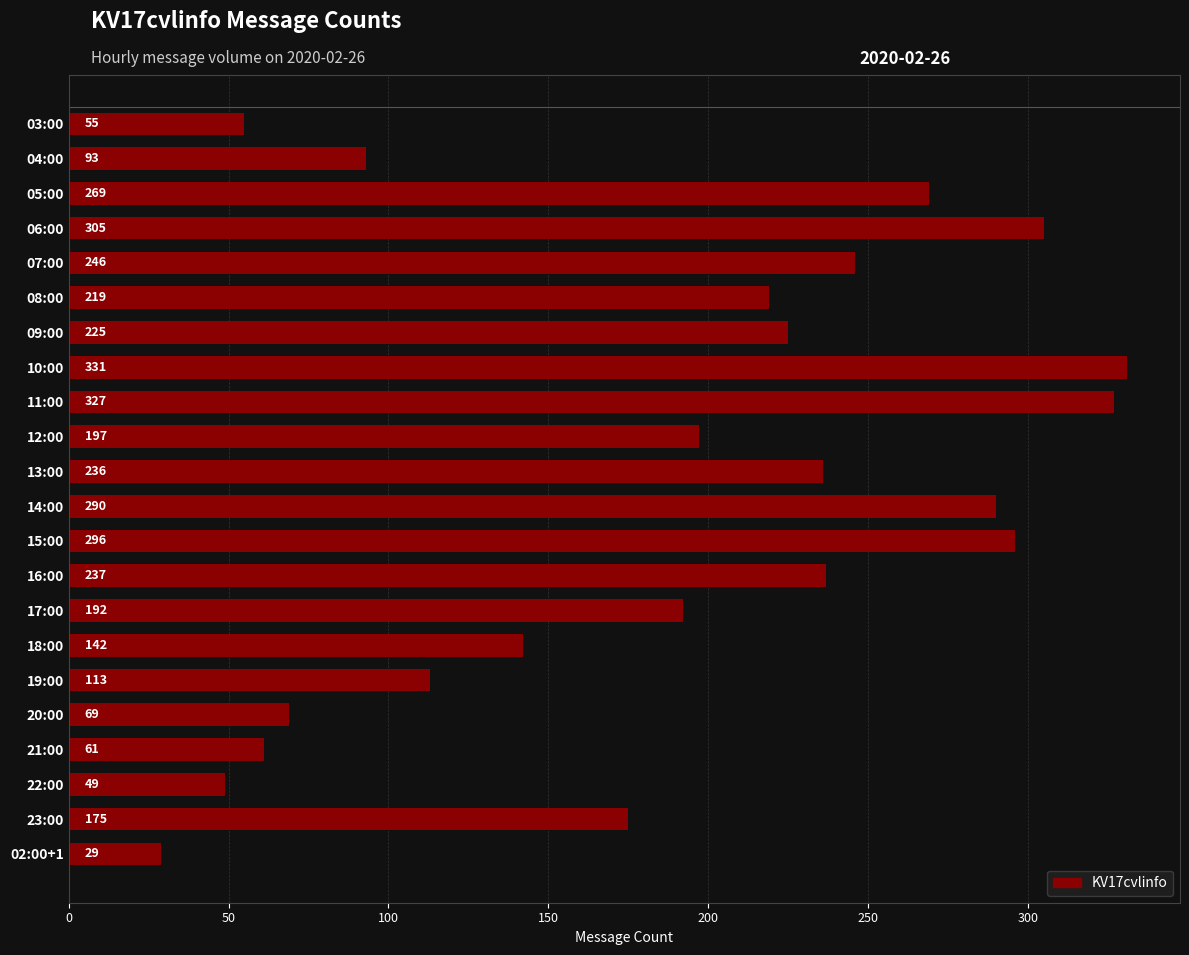

Reading top to bottom, transcribe all the data shown in this chart.

03:00=55	04:00=93	05:00=269	06:00=305	07:00=246	08:00=219	09:00=225	10:00=331	11:00=327	12:00=197	13:00=236	14:00=290	15:00=296	16:00=237	17:00=192	18:00=142	19:00=113	20:00=69	21:00=61	22:00=49	23:00=175	02:00+1=29